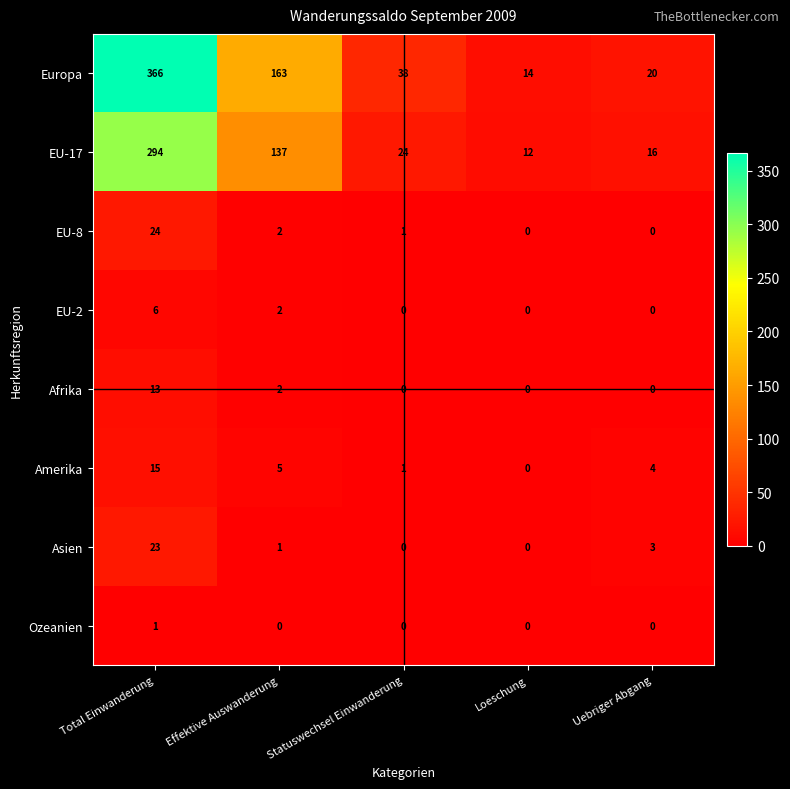

What is the sum of the Europa values at Uebriger Abgang and Statuswechsel Einwanderung?

58